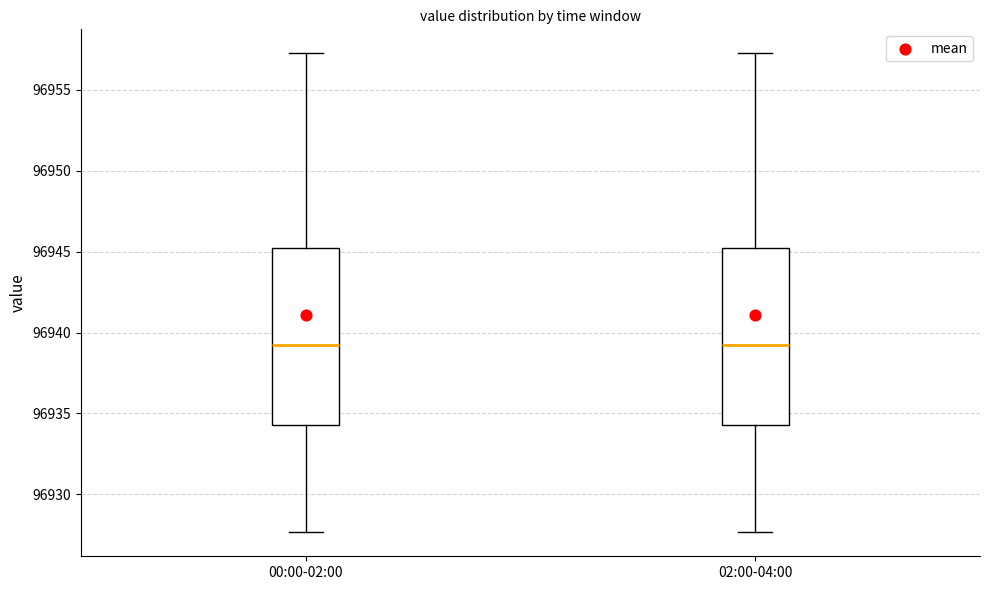

Reading left to right, transcribe this box plot: for each box, give where its median line is, the range the box spans, and where its two whiskers end, as read against the y-axis. The values are not printed on the chart, so give them approximately, as read against the axis.

00:00-02:00: median 96939.0, box 96934.5 to 96945.0, whiskers 96927.5 to 96957.5
02:00-04:00: median 96939.0, box 96934.5 to 96945.0, whiskers 96927.5 to 96957.5